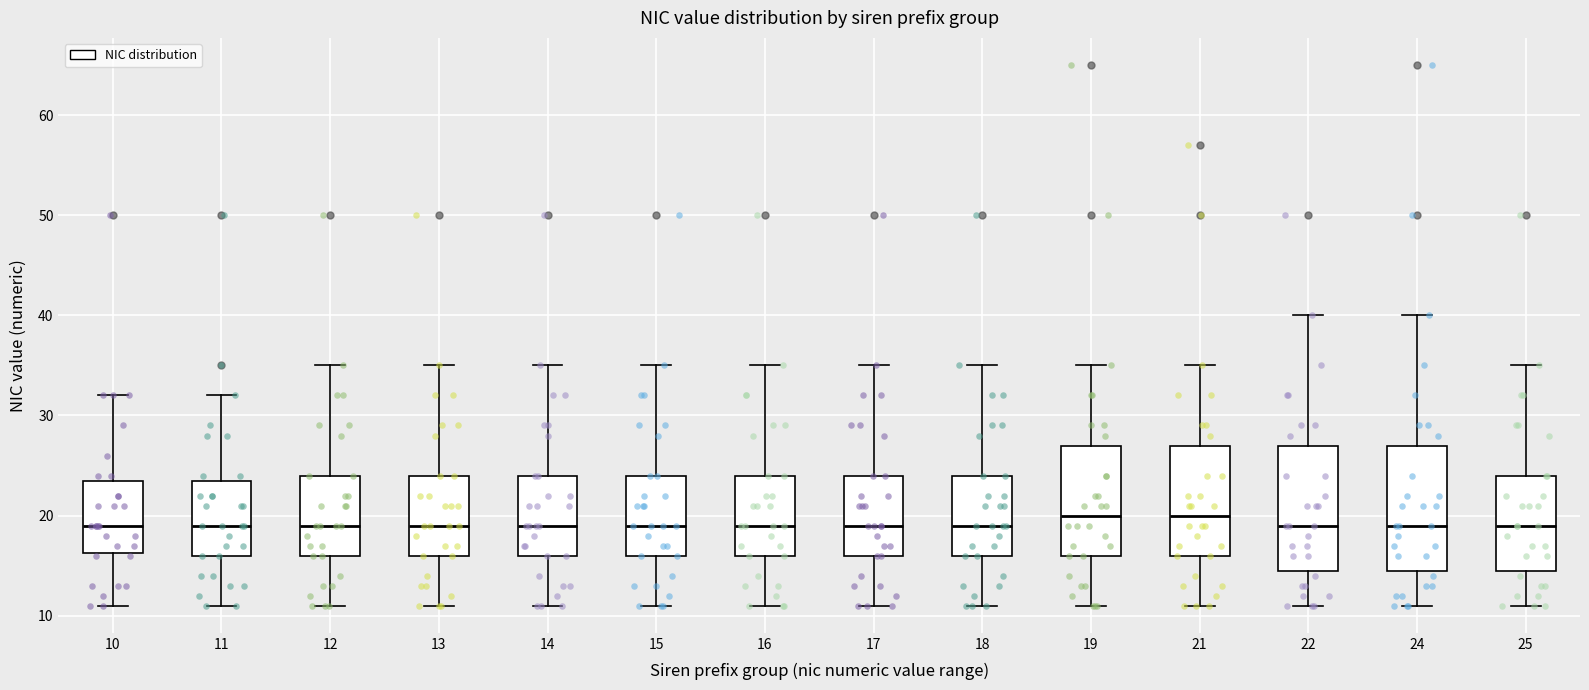

Reading left to right, read every box against the y-axis: the position of its median line, the range the box covers, and the ends of its whiskers. The values are not printed on the chart, so give them approximately, as read against the axis.

10: median 19, box 16 to 24, whiskers 11 to 32
11: median 19, box 16 to 24, whiskers 11 to 32
12: median 19, box 16 to 24, whiskers 11 to 35
13: median 19, box 16 to 24, whiskers 11 to 35
14: median 19, box 16 to 24, whiskers 11 to 35
15: median 19, box 16 to 24, whiskers 11 to 35
16: median 19, box 16 to 24, whiskers 11 to 35
17: median 19, box 16 to 24, whiskers 11 to 35
18: median 19, box 16 to 24, whiskers 11 to 35
19: median 20, box 16 to 27, whiskers 11 to 35
21: median 20, box 16 to 27, whiskers 11 to 35
22: median 19, box 15 to 27, whiskers 11 to 40
24: median 19, box 15 to 27, whiskers 11 to 40
25: median 19, box 15 to 24, whiskers 11 to 35